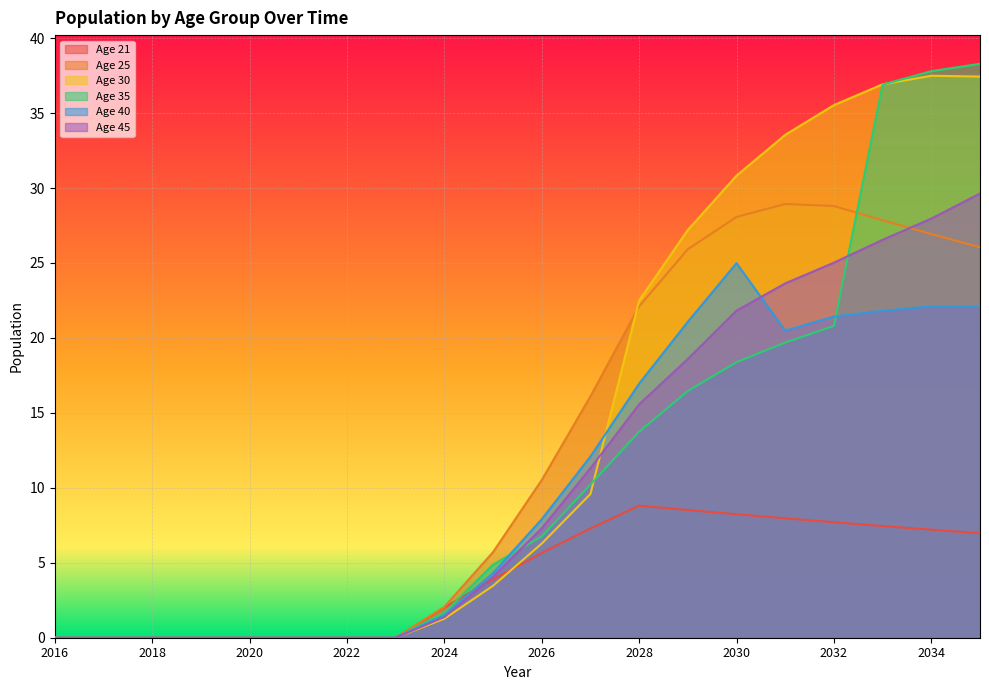

Is the value of Age 40 at 2032 greater than the value of Age 21 at 2025?

Yes